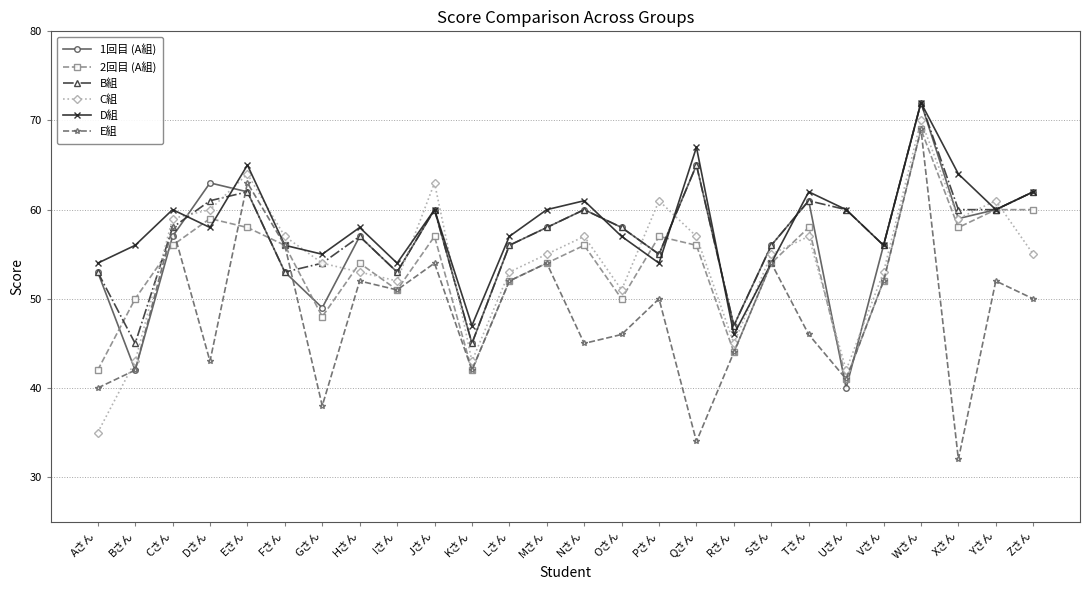

Where does the C組 series first go above 55?

Cさん